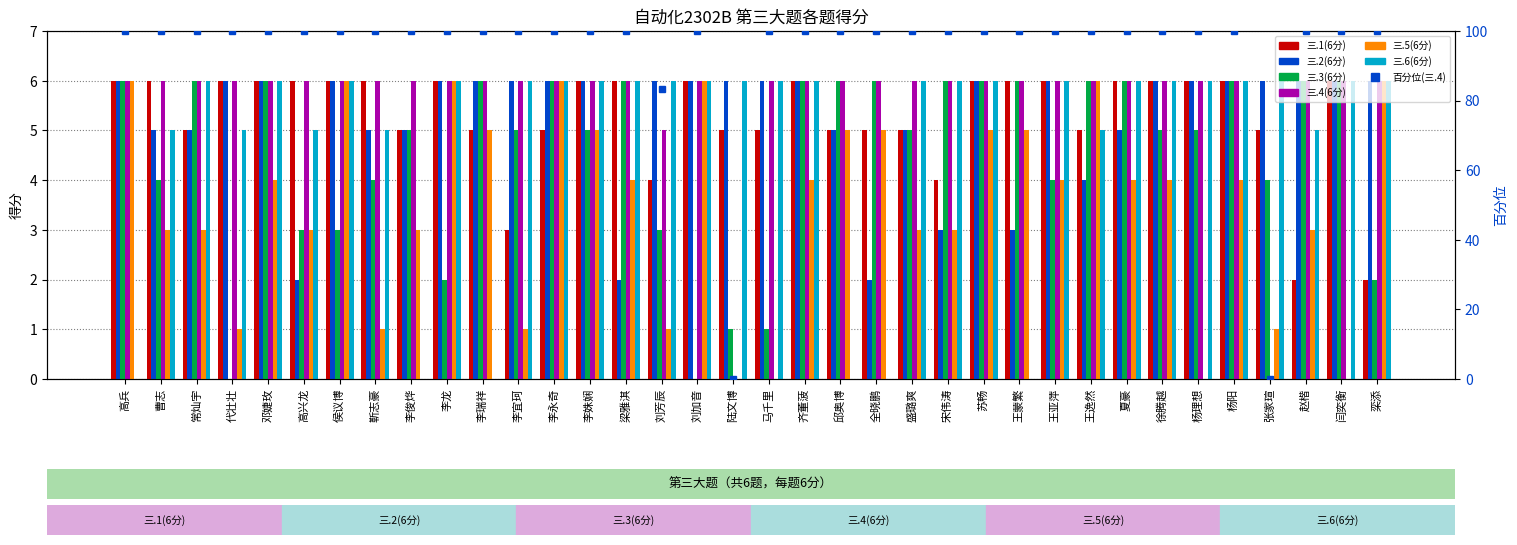

The 三.4(6分) series shows 100.0 at 梁雅淇. True or false?

True